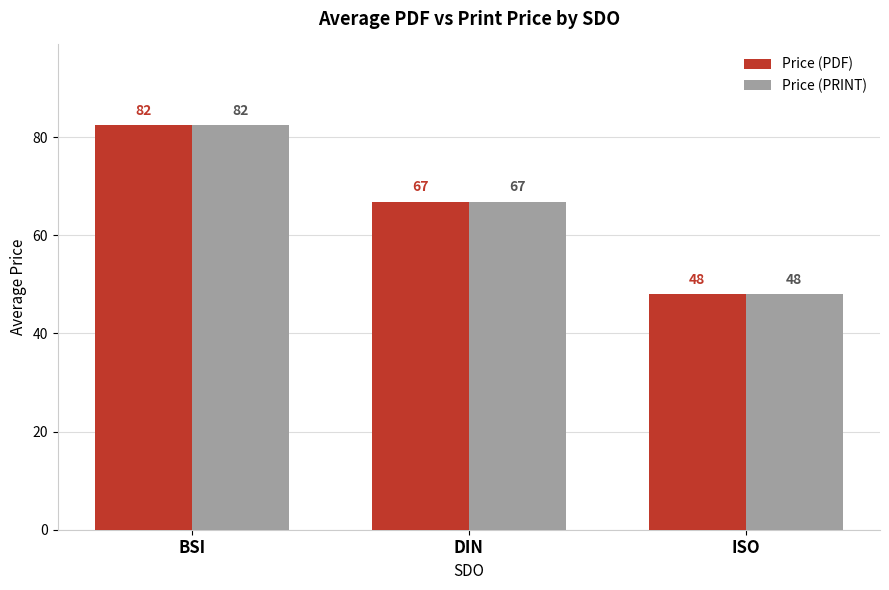

How many data points in Price (PRINT) are above 66?

2